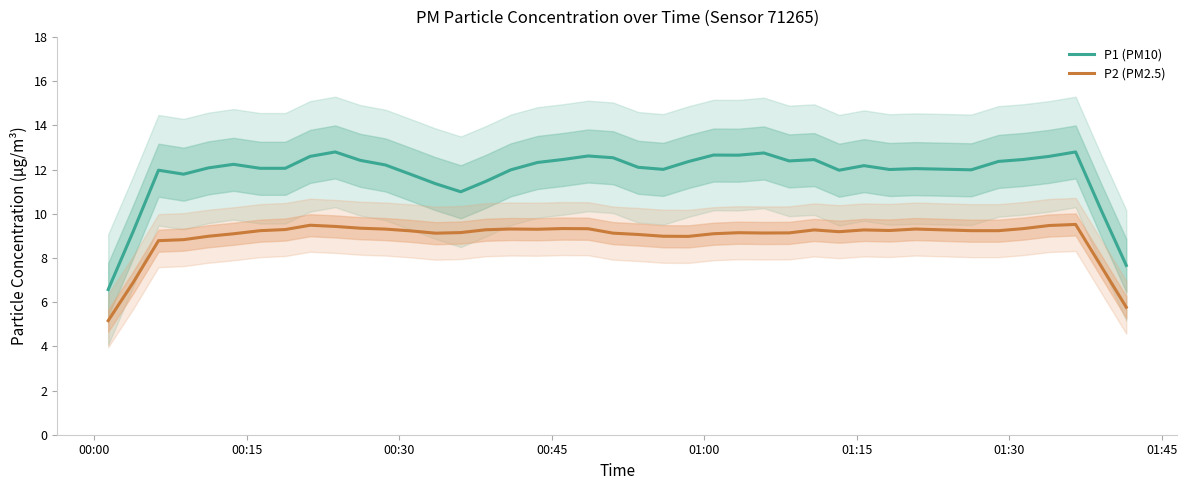

True or false: P2 (PM2.5) and P1 (PM10) intersect in this chart.

False